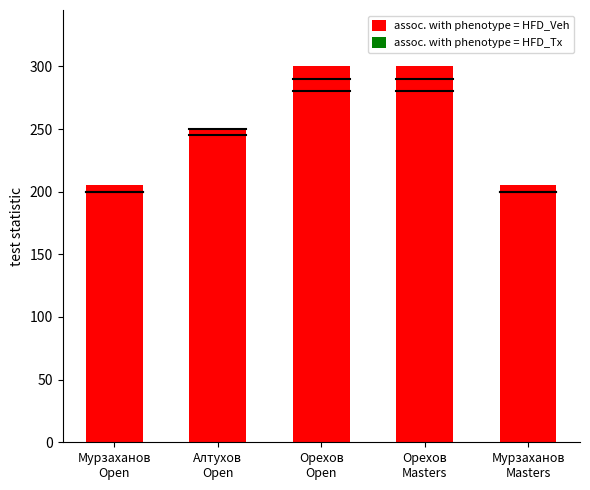

Reading left to right, list all the values displayed in this chart.

assoc. with phenotype = HFD_Veh: 205.0	250.0	300.0	300.0	205.0
assoc. with phenotype = HFD_Tx: 0.5	0.5	0.5	0.5	0.5